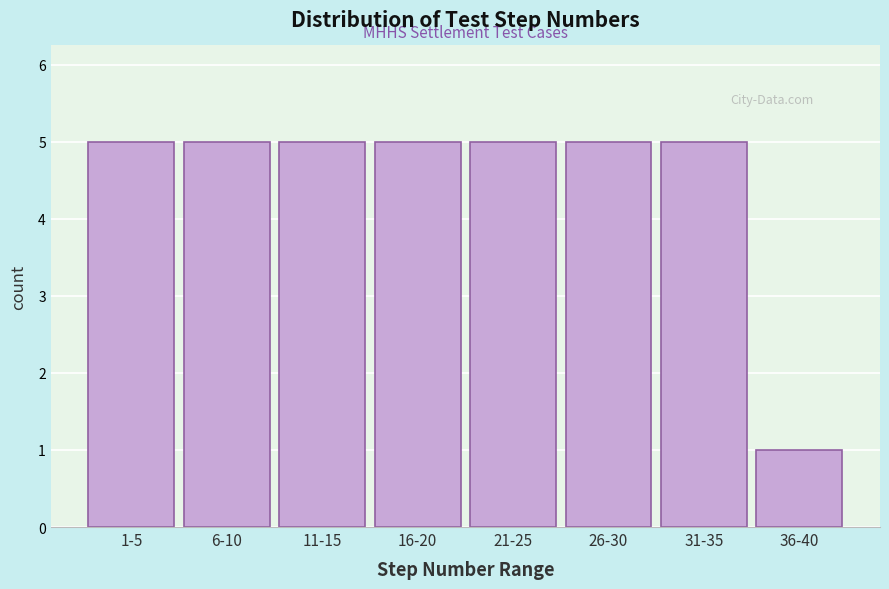

Reading left to right, list all the values displayed in this chart.

1-5=5	6-10=5	11-15=5	16-20=5	21-25=5	26-30=5	31-35=5	36-40=1